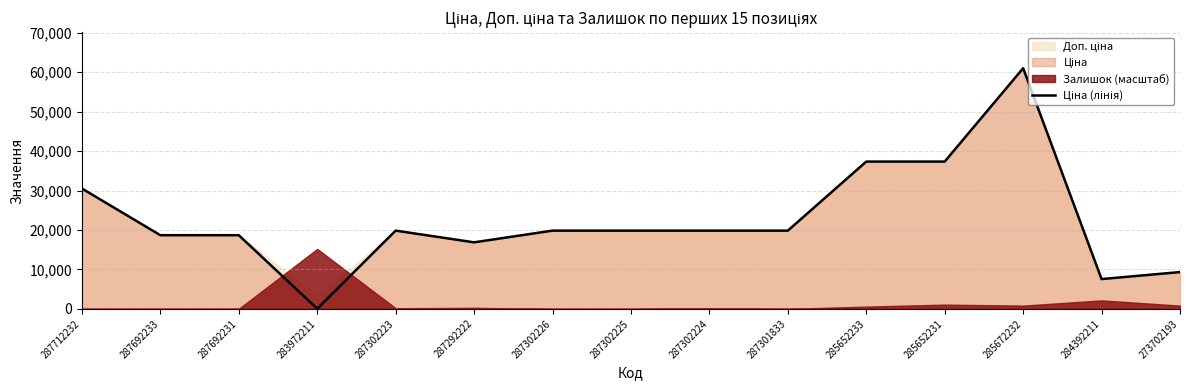

What is the maximum value shown in the chart?

61024.7